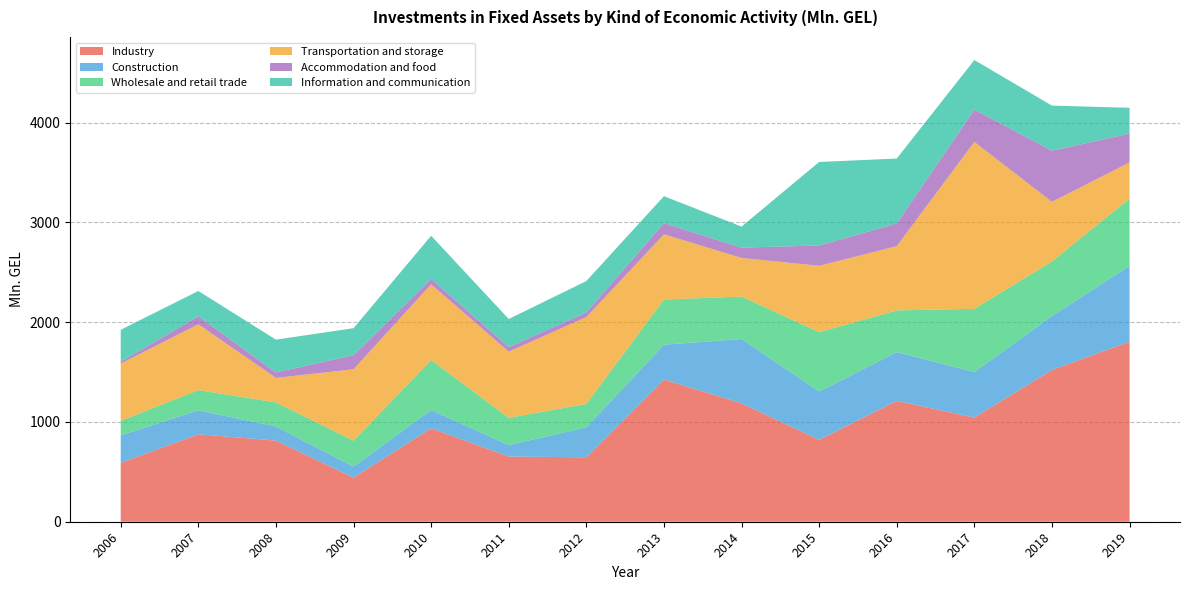

Reading left to right, extract all data points from this chart.

Industry: 589.2	876.5	813.1	441.6	936.5	653.6	645.9	1425.6	1186.9	820.4	1211.6	1044.0	1521.8	1804.5
Construction: 276.6	240.4	142.2	110.7	183.2	114.6	300.1	349.1	644.7	485.0	489.5	456.4	540.6	759.4
Wholesale and retail trade: 145.8	202.5	241.3	260.3	501.4	273.8	234.7	453.1	425.4	595.0	417.2	634.1	547.0	676.1
Transportation and storage: 573.2	659.9	245.0	715.6	758.7	662.7	870.7	653.1	387.4	665.0	644.2	1672.6	597.3	362.0
Accommodation and food: 18.3	81.1	54.7	141.7	54.8	45.8	47.5	112.3	103.4	204.0	227.6	323.7	513.2	288.7
Information and communication: 320.8	252.7	329.0	270.2	432.2	281.9	313.6	270.3	210.7	837.0	650.6	497.4	451.4	258.8